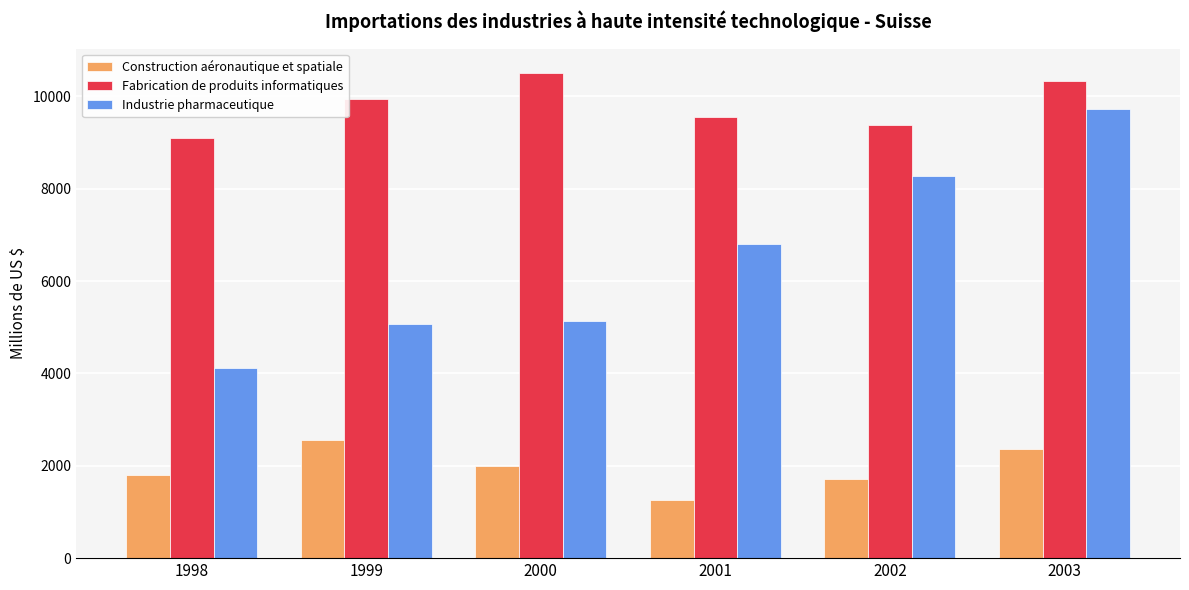

List the series in order of their overall mean, lowest first.

Construction aéronautique et spatiale, Industrie pharmaceutique, Fabrication de produits informatiques